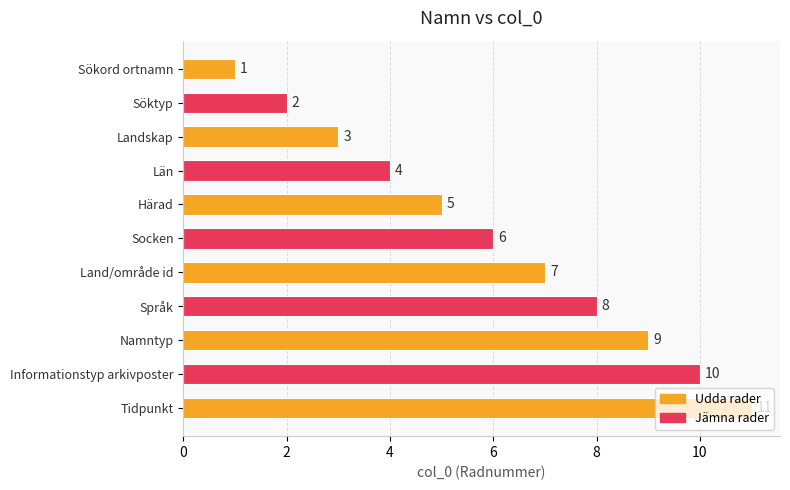

The value at Namntyp is 3. True or false?

False